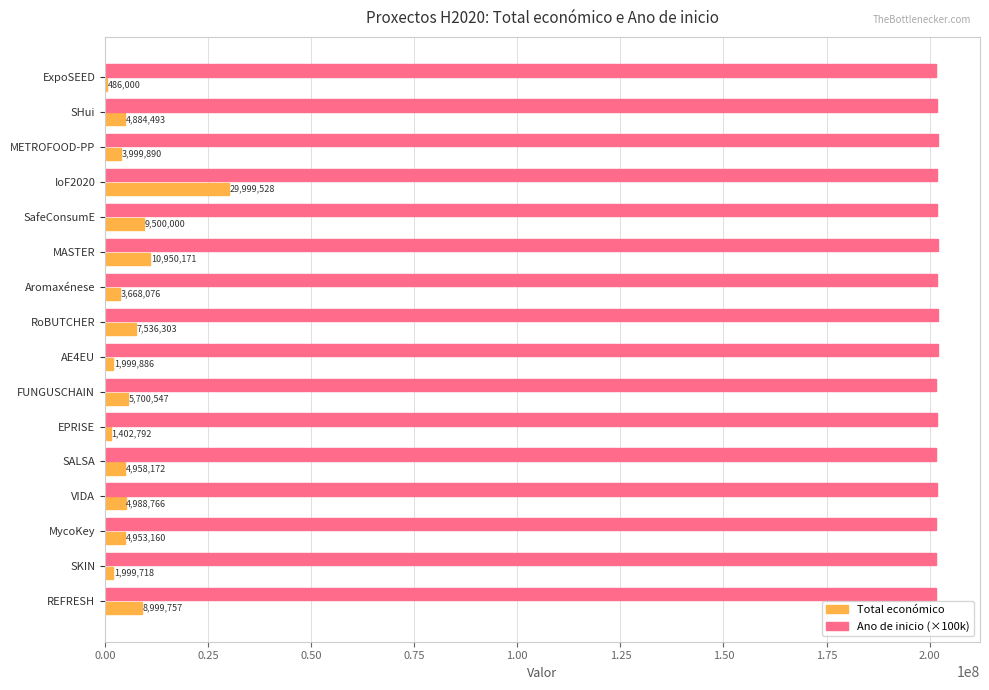

The value of Ano de inicio (×100k) at IoF2020 is 106200358. True or false?

False